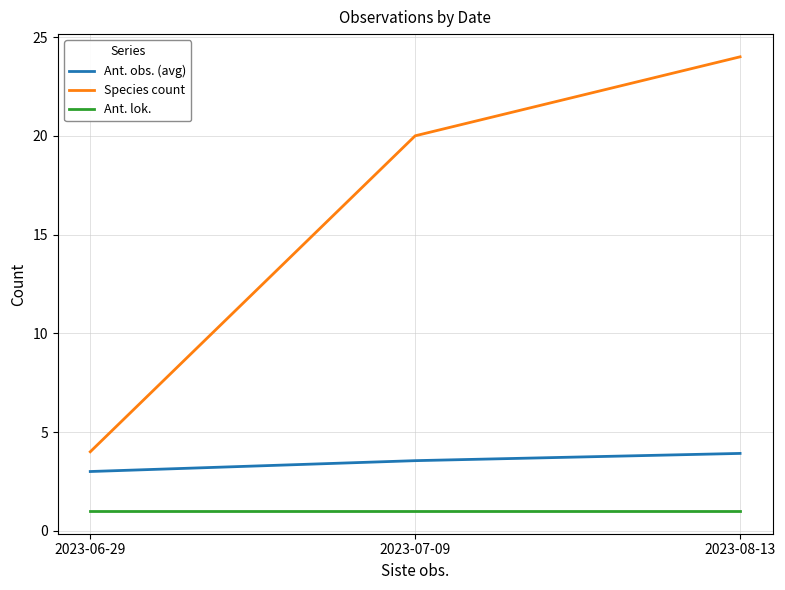

Which series has the widest spread of values?

Species count